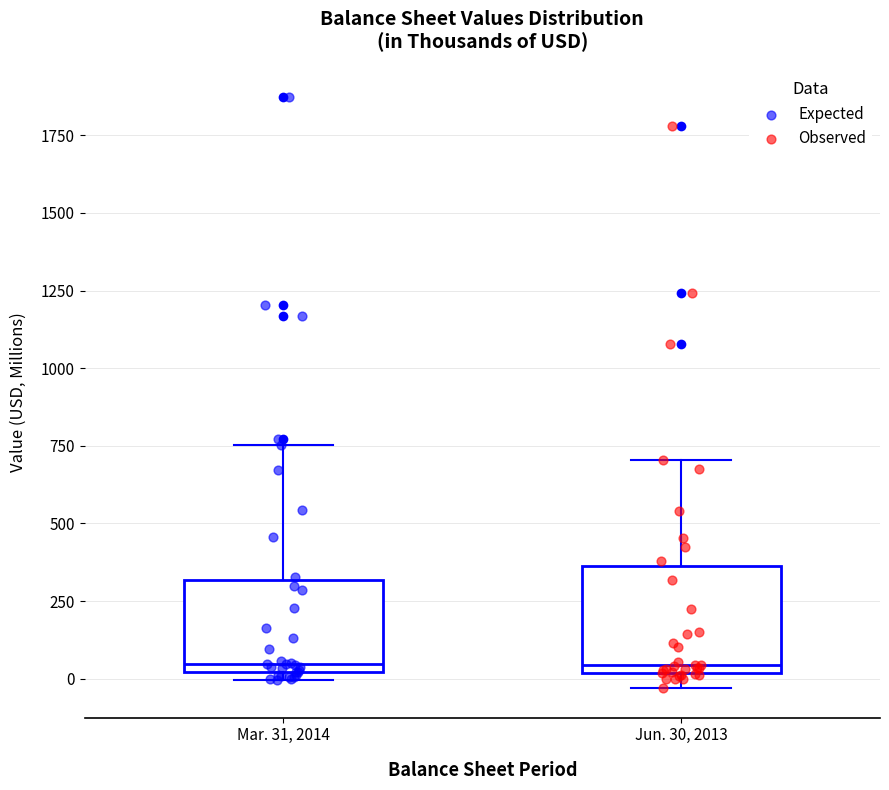

Reading left to right, transcribe this box plot: for each box, give where its median line is, the range the box spans, and where its two whiskers end, as read against the y-axis. The values are not printed on the chart, so give them approximately, as read against the axis.

Mar. 31, 2014: median 50, box 0 to 300, whiskers 0 (just below the box's lower edge) to 750
Jun. 30, 2013: median 50, box 0 to 350, whiskers -50 to 700